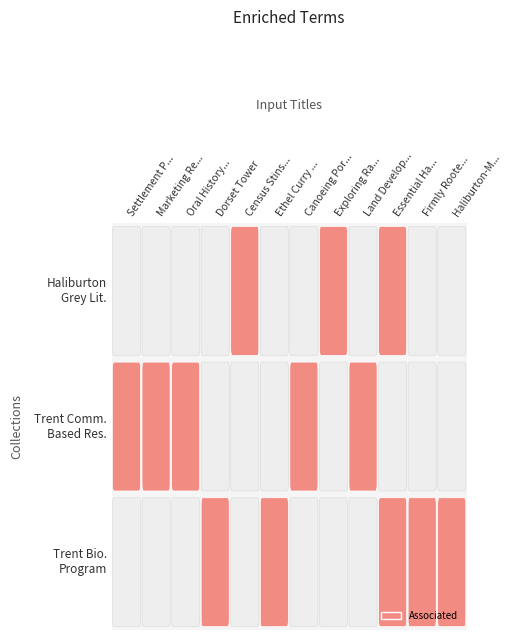

True or false: Trent University - Community Based Research has a value of 0 at Essential Haliburton.

True